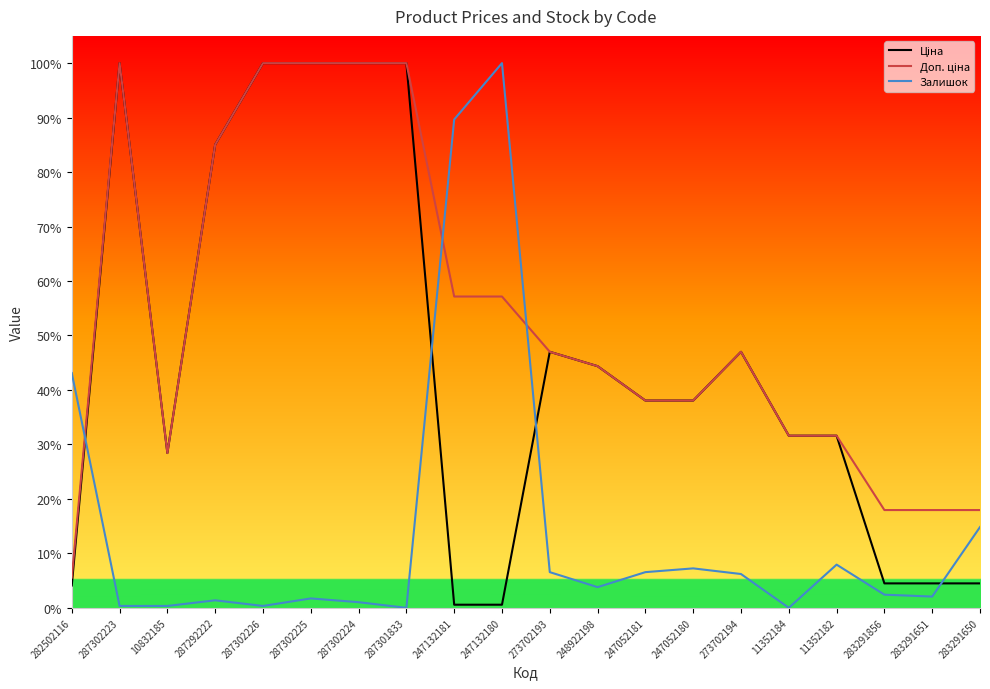

Is this an area chart (filled region under the line)?

No